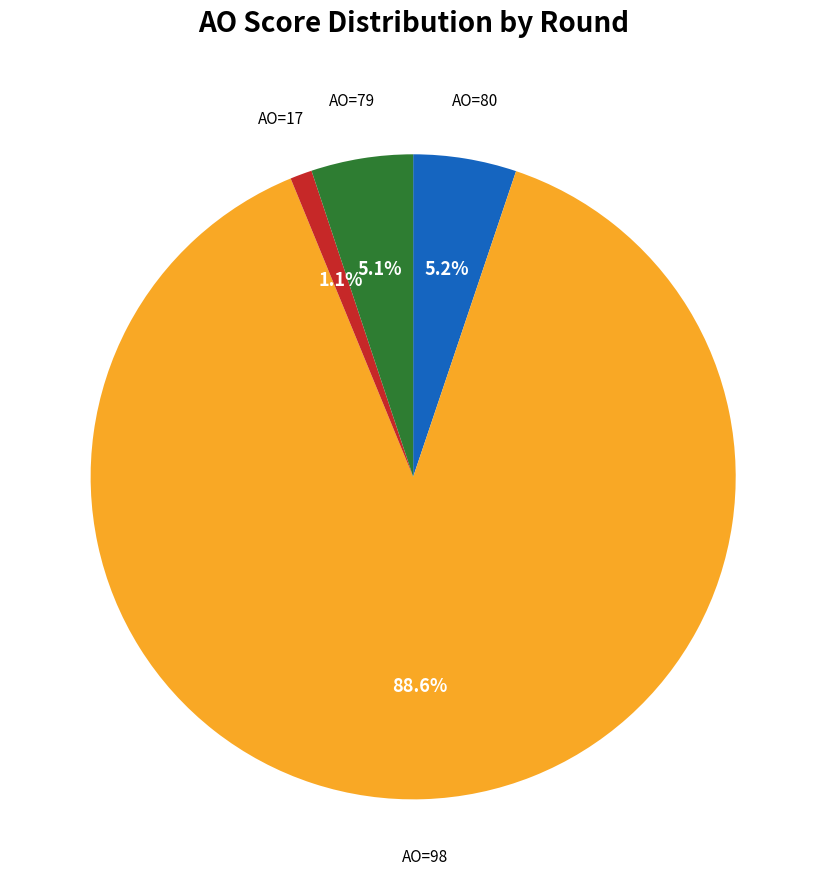

Is there a majority slice in this chart?

Yes